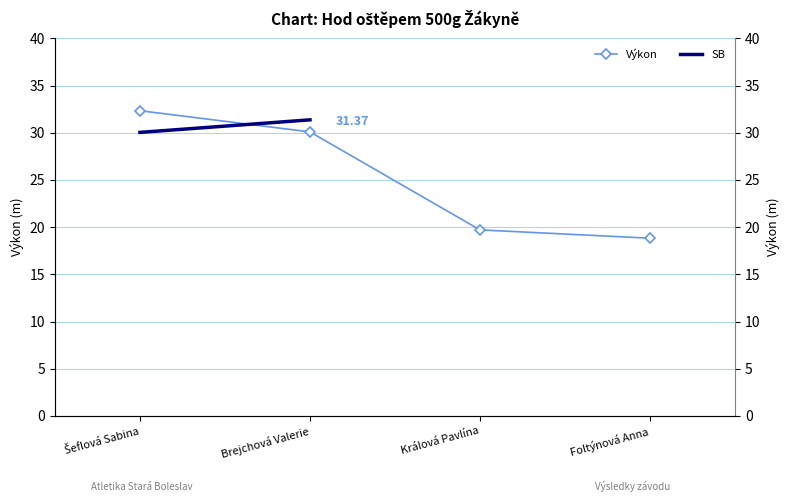

The value of Výkon at Králová Pavlína is 31.5. True or false?

False